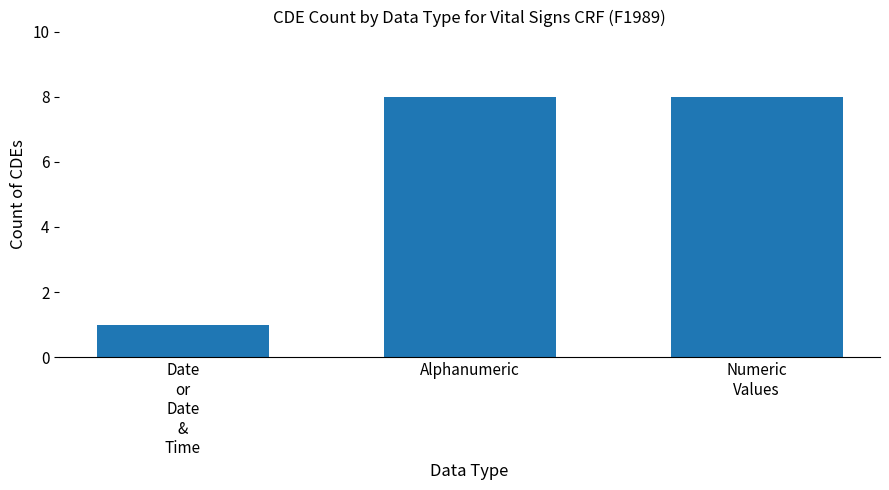

Which has a higher value, Date
or
Date
&
Time or Alphanumeric?

Alphanumeric